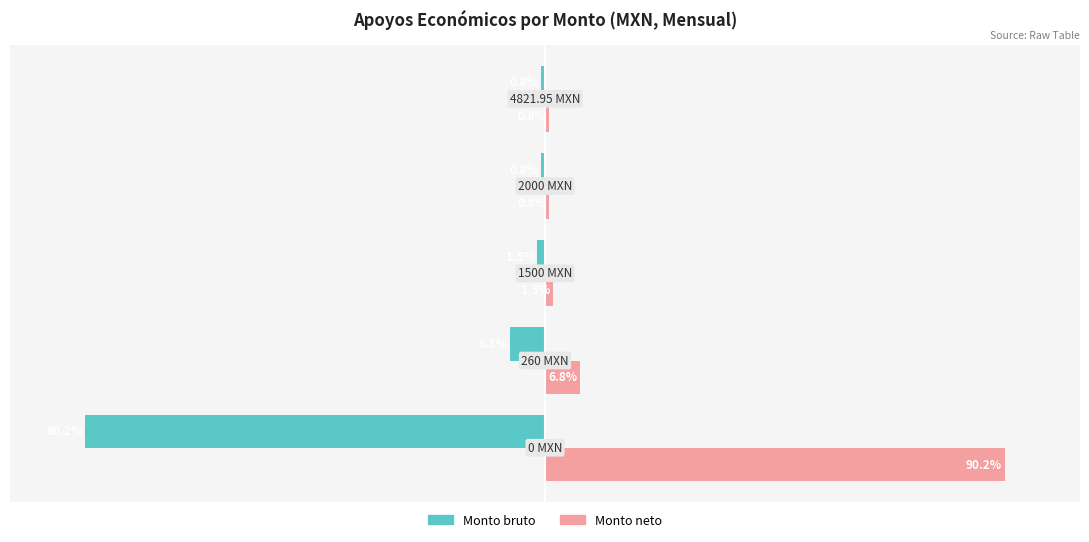

Which series has the largest total across all categories?

Monto neto